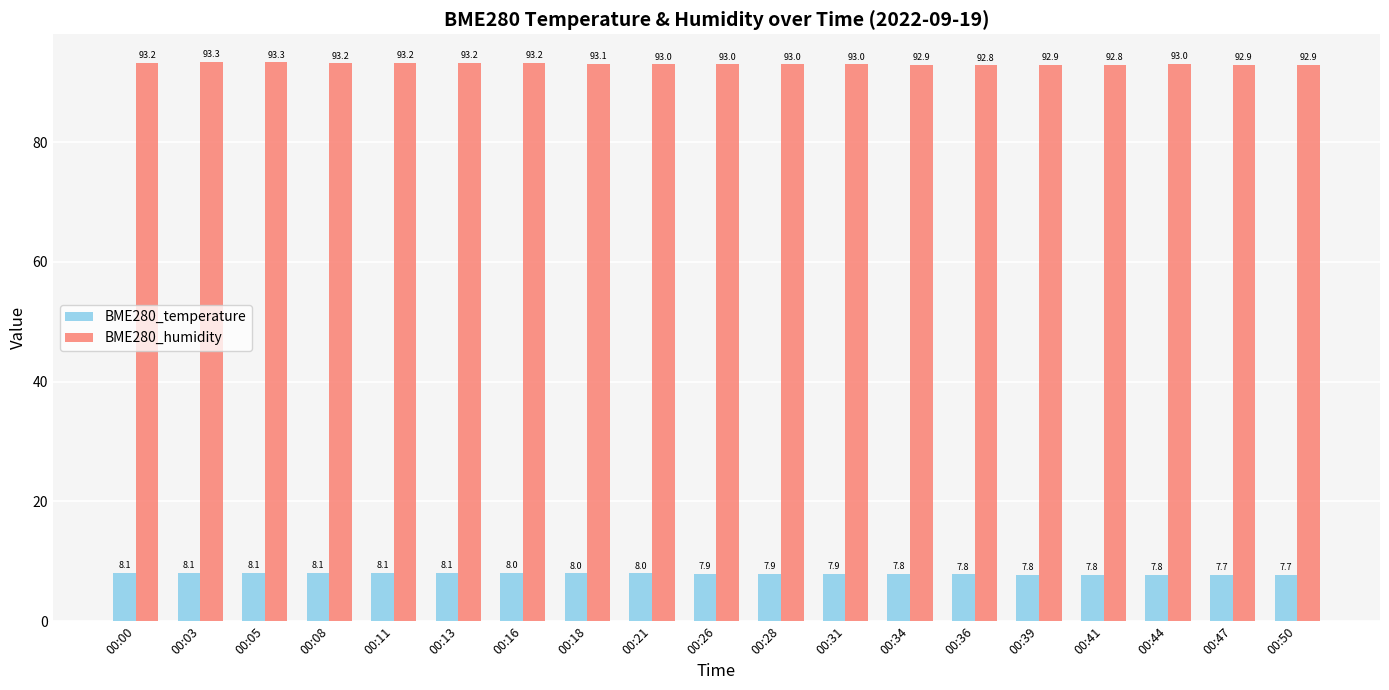

What is the difference between the second highest and second lowest values in the BME280_temperature series?

0.3